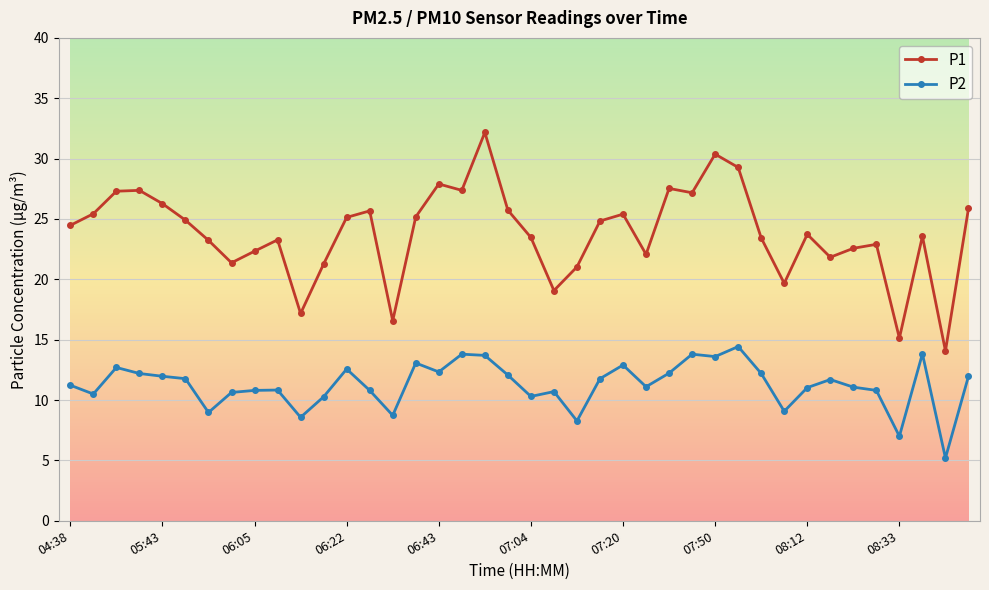

Rank the series by their average value, from highest to lowest.

P1, P2